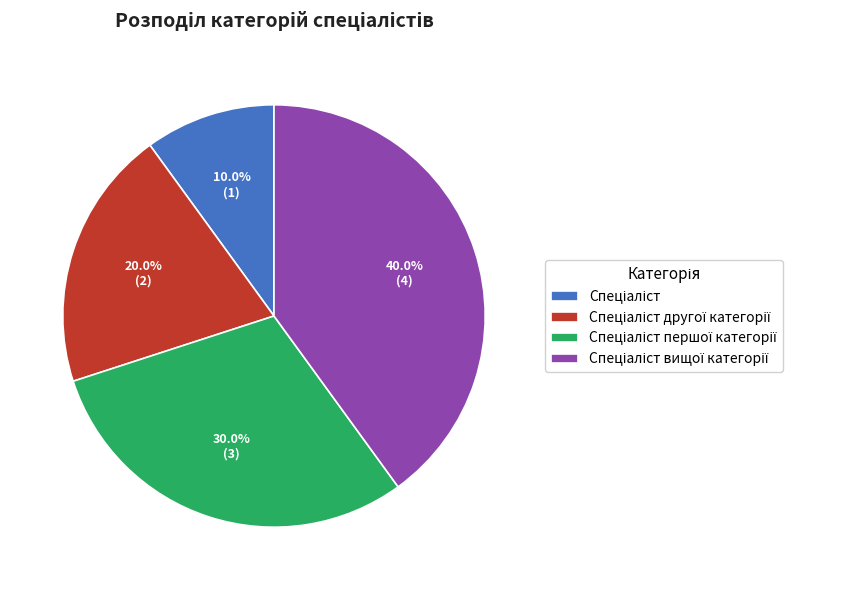

Does any single category account for the majority?

No